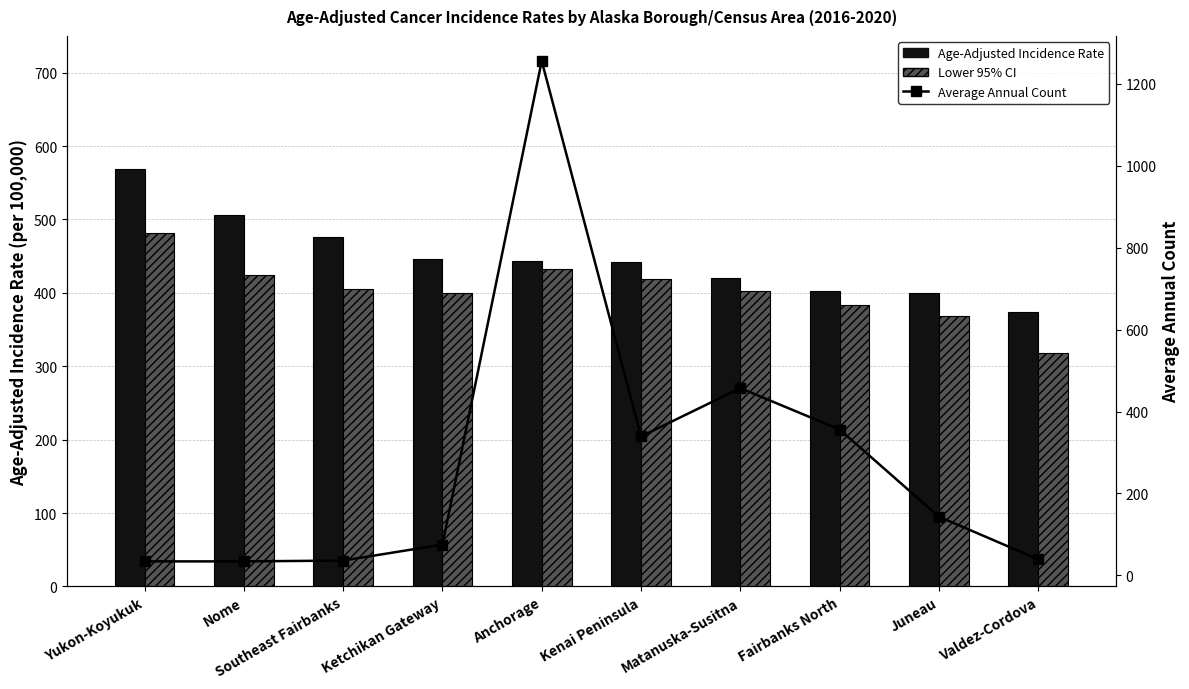

Does the chart contain stacked bars?

No